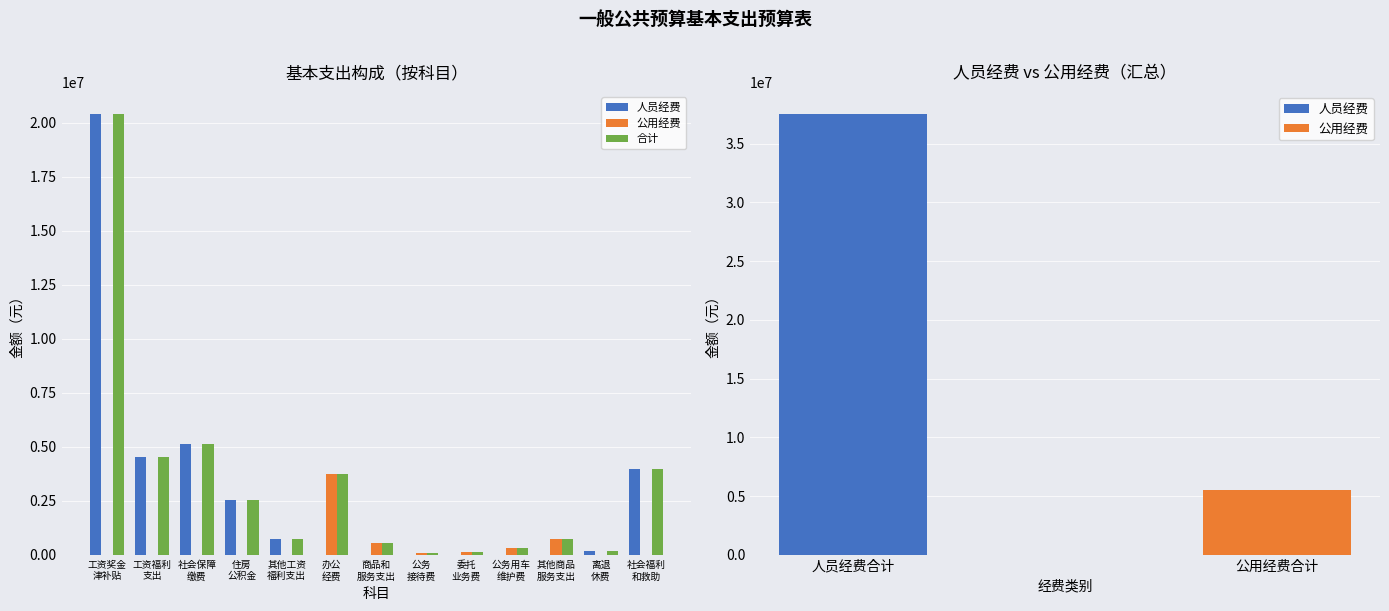

At which label does 合计 reach its minimum?

公务
接待费